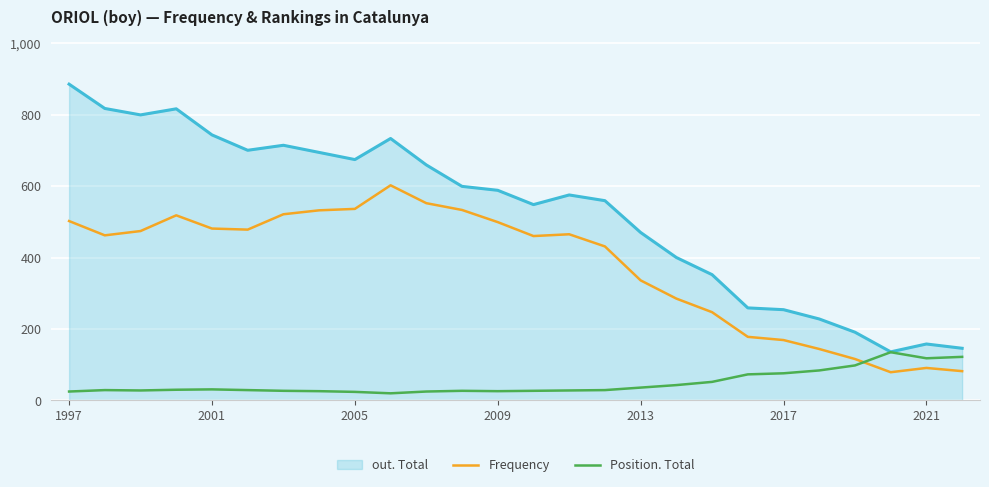

Which series has the widest spread of values?

out. Total